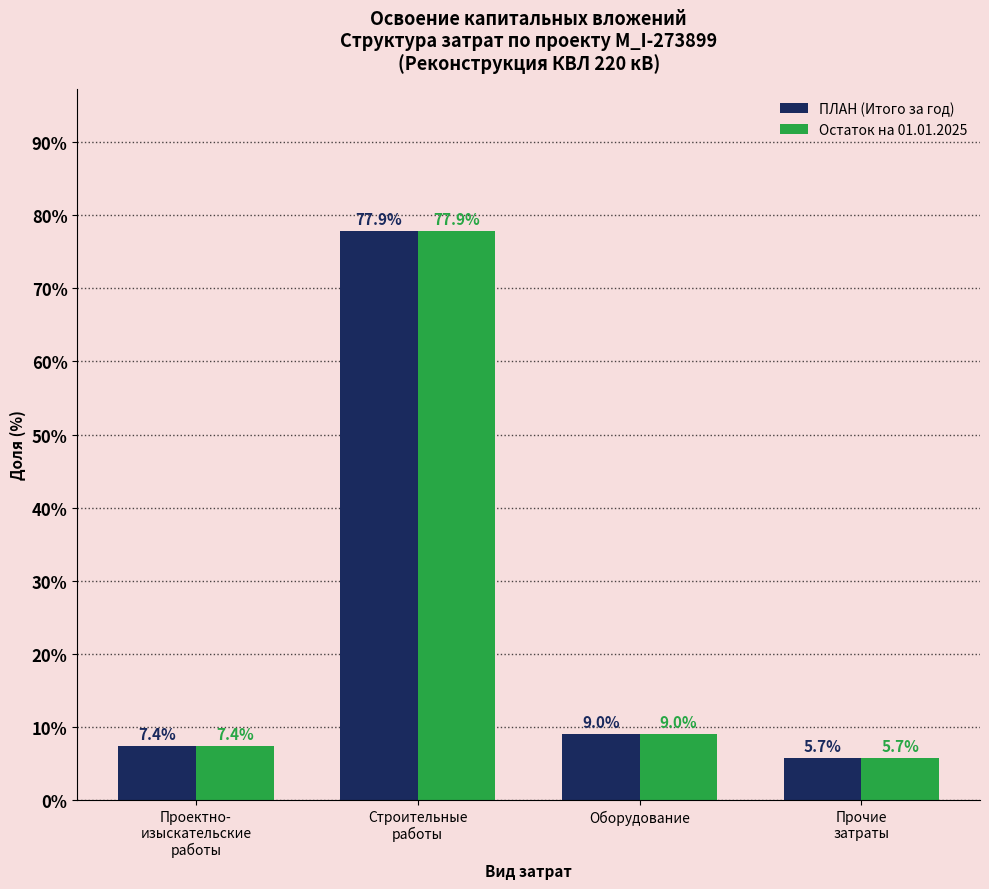

Where is ПЛАН (Итого за год) nearest to the value 41?

Оборудование